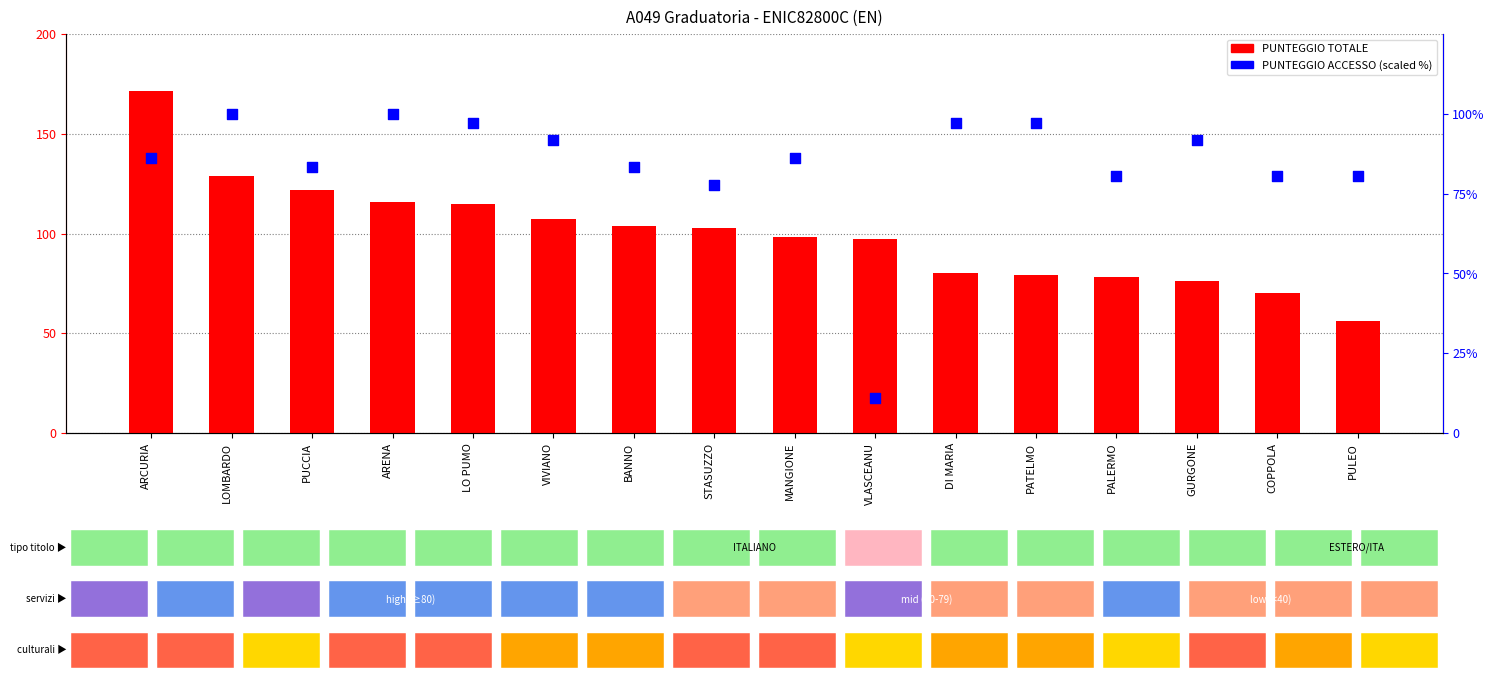

Which series has the largest Y range (max minus min)?

PUNTEGGIO TOTALE